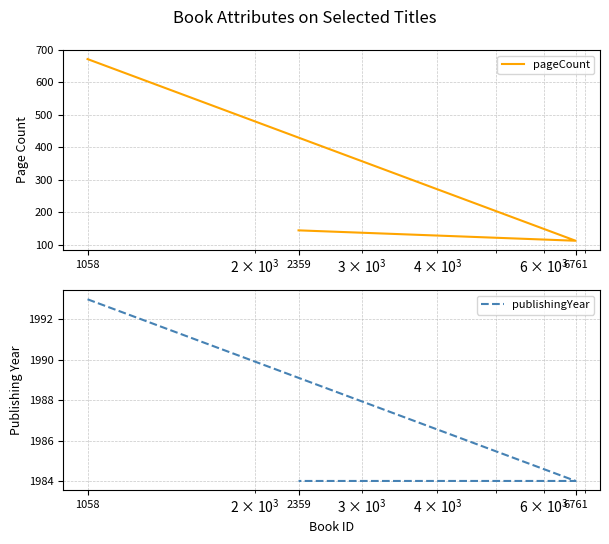

What is the label of the 1st point from the left?

1058